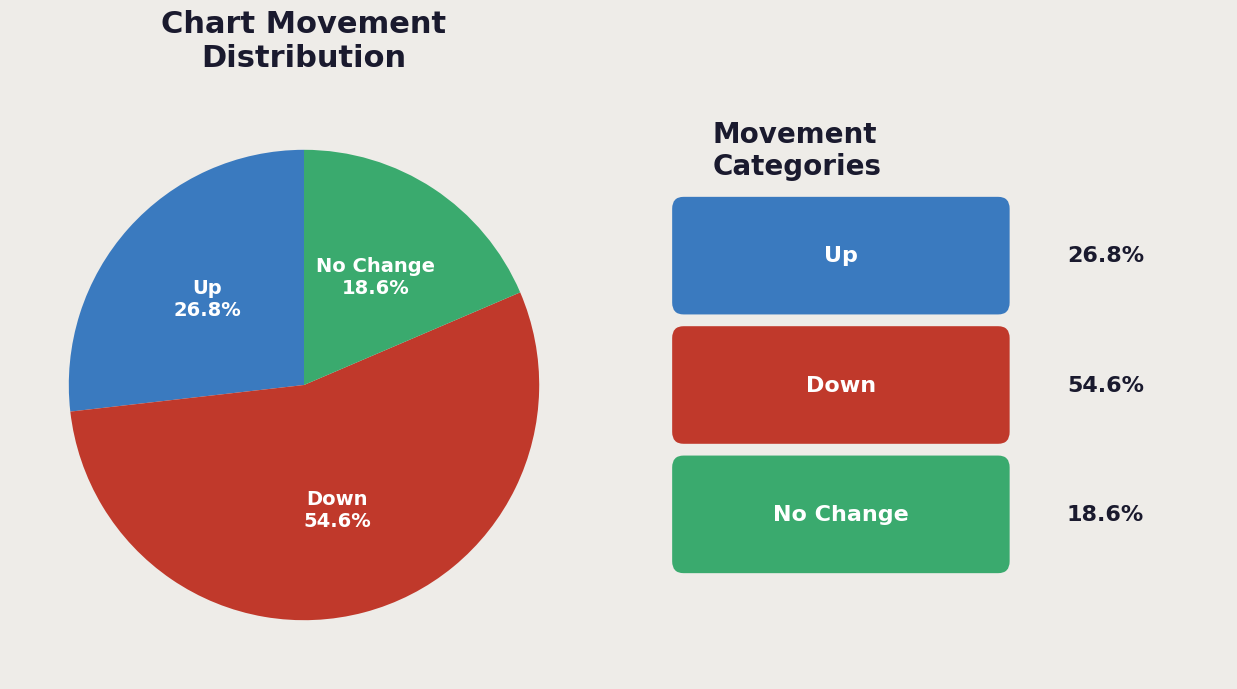

What percentage do Up and Down together represent?

81.4%